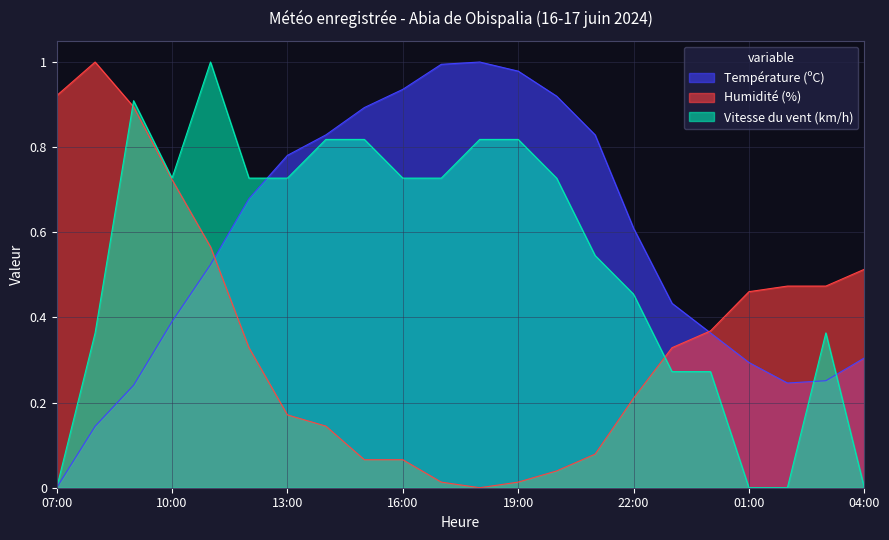

What is the spread (max minus min) of values at 13:00?

0.6